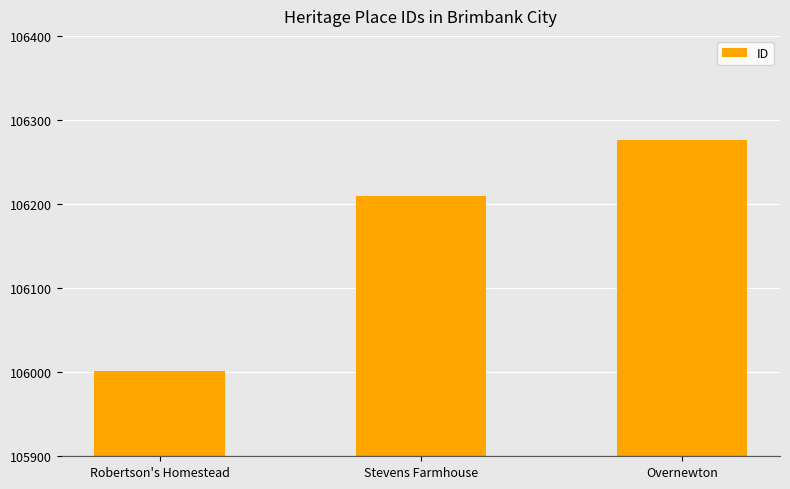

Does the chart contain any negative values?

No